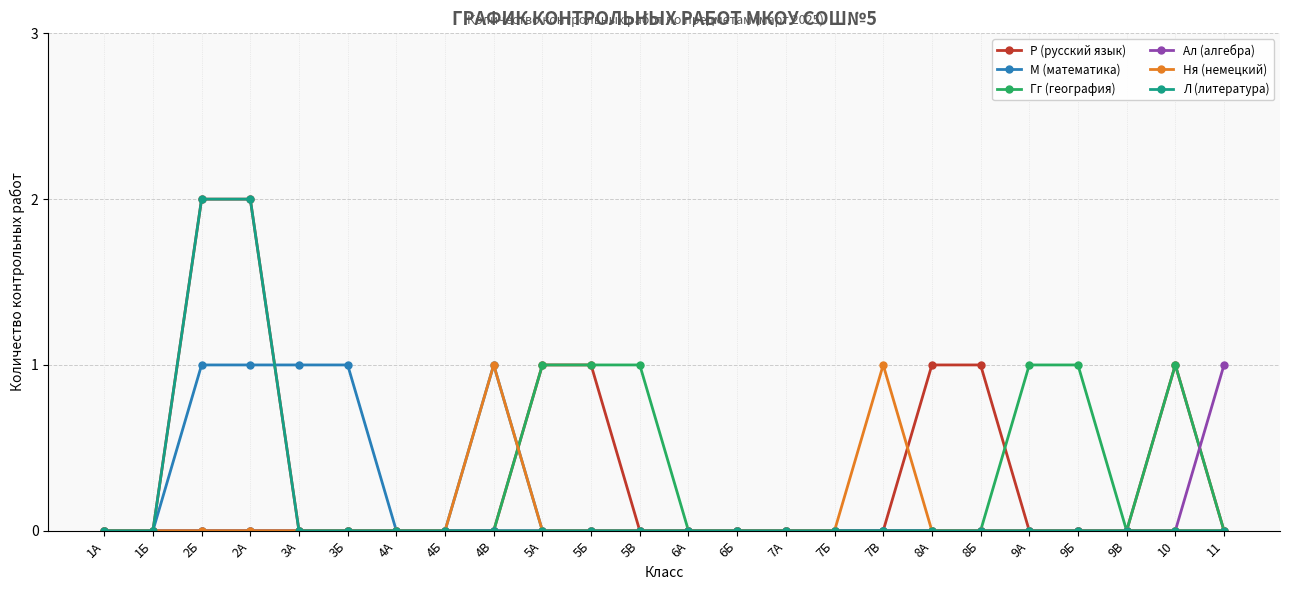

Reading left to right, what are all the values shown in this chart?

Р (русский язык): 1А=0	1Б=0	2Б=2	2А=2	3А=0	3Б=0	4А=0	4Б=0	4В=0	5А=1	5Б=1	5В=0	6А=0	6Б=0	7А=0	7Б=0	7В=0	8А=1	8Б=1	9А=0	9Б=0	9В=0	10=1	11=0
М (математика): 1А=0	1Б=0	2Б=1	2А=1	3А=1	3Б=1	4А=0	4Б=0	4В=1	5А=0	5Б=0	5В=0	6А=0	6Б=0	7А=0	7Б=0	7В=0	8А=0	8Б=0	9А=0	9Б=0	9В=0	10=0	11=0
Гг (география): 1А=0	1Б=0	2Б=0	2А=0	3А=0	3Б=0	4А=0	4Б=0	4В=0	5А=1	5Б=1	5В=1	6А=0	6Б=0	7А=0	7Б=0	7В=0	8А=0	8Б=0	9А=1	9Б=1	9В=0	10=1	11=0
Ал (алгебра): 1А=0	1Б=0	2Б=0	2А=0	3А=0	3Б=0	4А=0	4Б=0	4В=0	5А=0	5Б=0	5В=0	6А=0	6Б=0	7А=0	7Б=0	7В=0	8А=0	8Б=0	9А=0	9Б=0	9В=0	10=0	11=1
Ня (немецкий): 1А=0	1Б=0	2Б=0	2А=0	3А=0	3Б=0	4А=0	4Б=0	4В=1	5А=0	5Б=0	5В=0	6А=0	6Б=0	7А=0	7Б=0	7В=1	8А=0	8Б=0	9А=0	9Б=0	9В=0	10=0	11=0
Л (литература): 1А=0	1Б=0	2Б=2	2А=2	3А=0	3Б=0	4А=0	4Б=0	4В=0	5А=0	5Б=0	5В=0	6А=0	6Б=0	7А=0	7Б=0	7В=0	8А=0	8Б=0	9А=0	9Б=0	9В=0	10=0	11=0